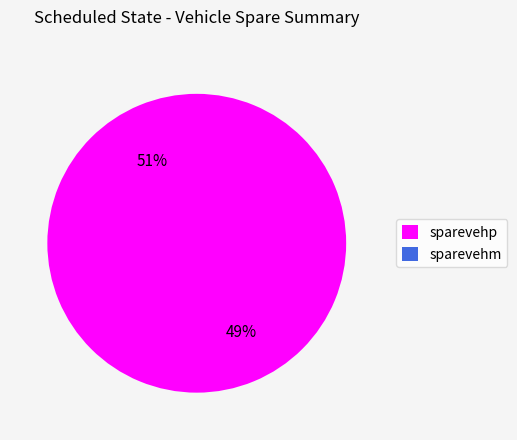

How many slices are in this pie chart?

2